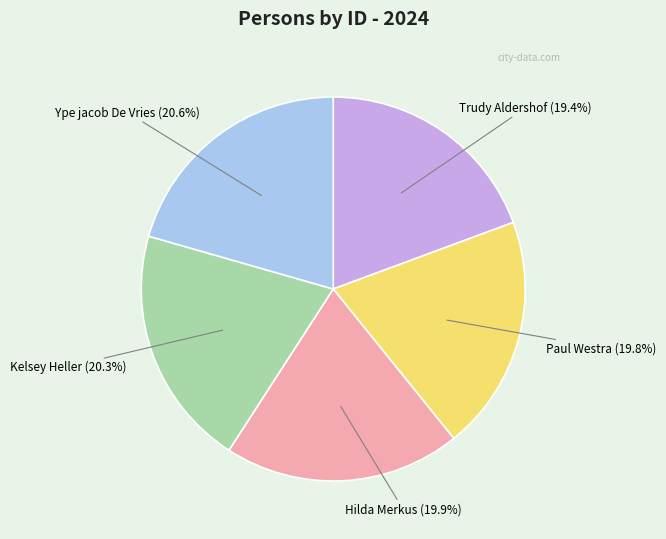

Combined, what portion of the pie is Ype jacob De Vries and Paul Westra?

40.4%